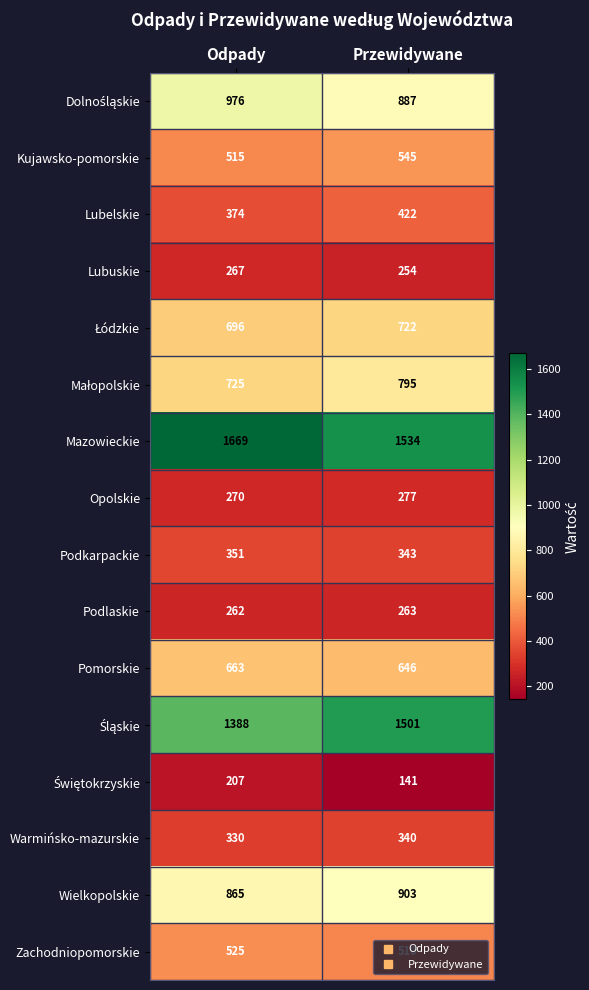

Which series changed the most between Odpady and Przewidywane?

Mazowieckie